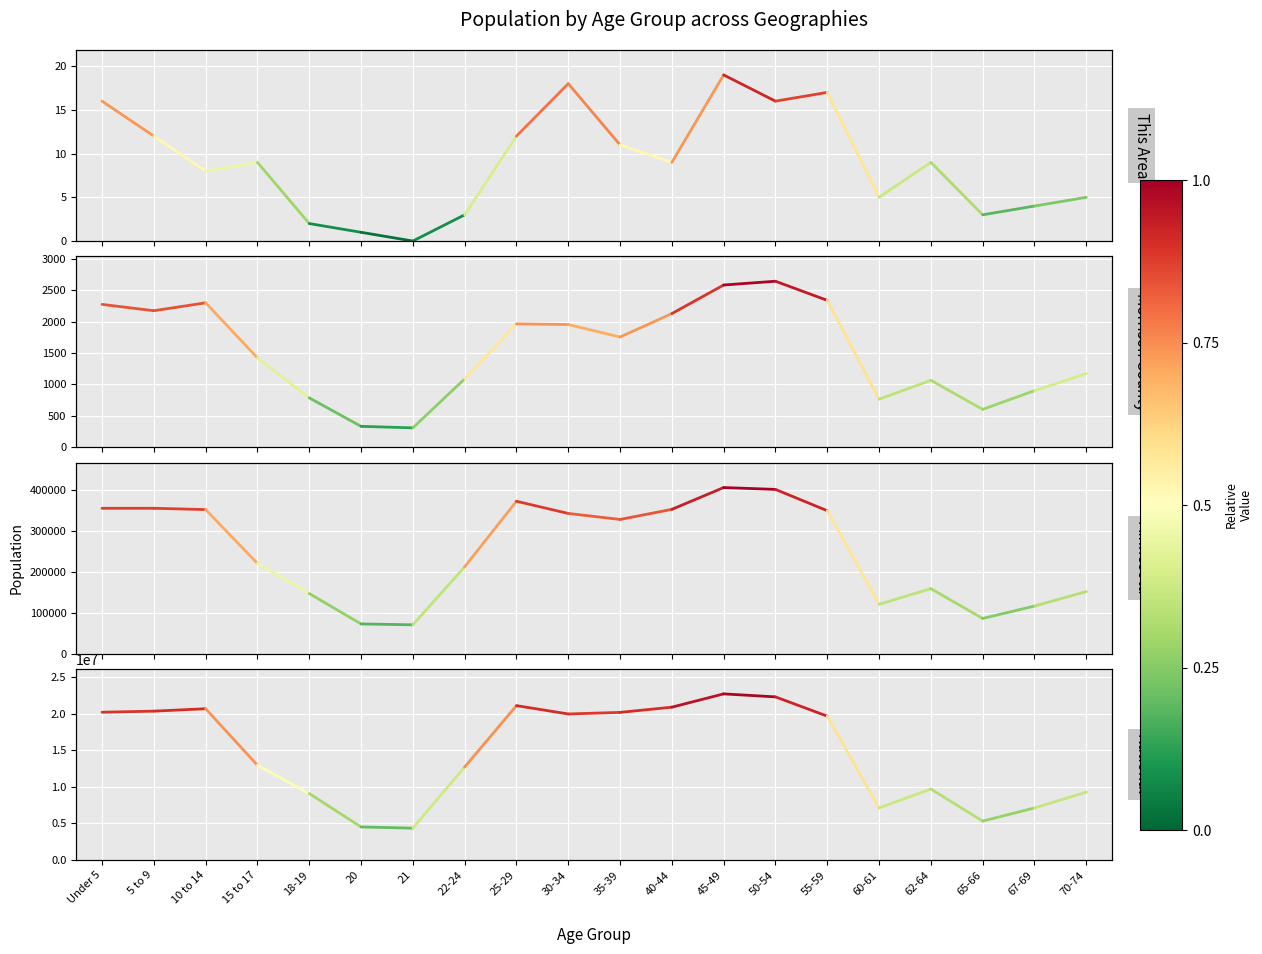

In National, how many points are lower than both neighbors (excluding endpoints)?

4